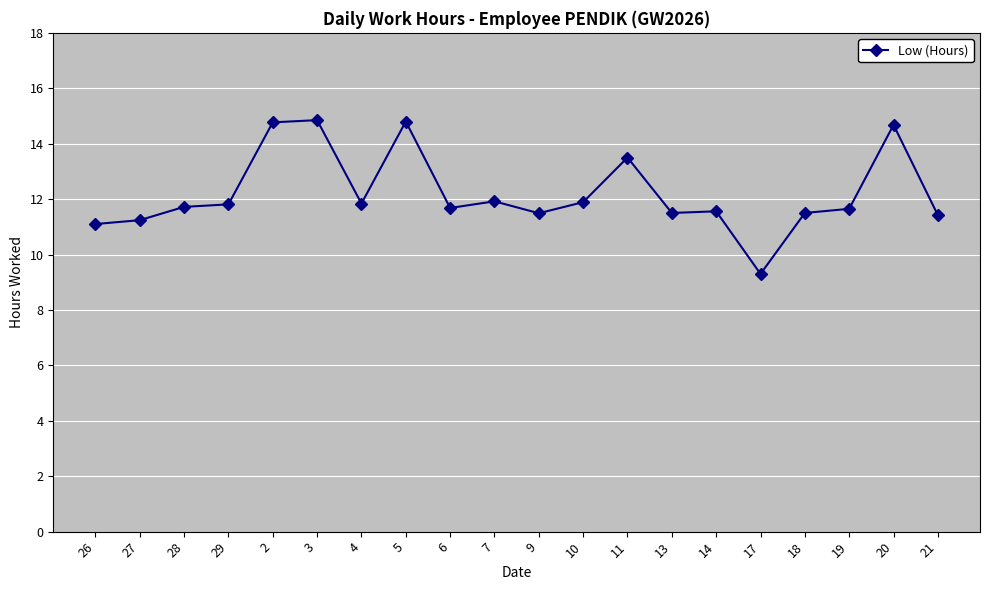

What is the smallest value displayed?

9.3